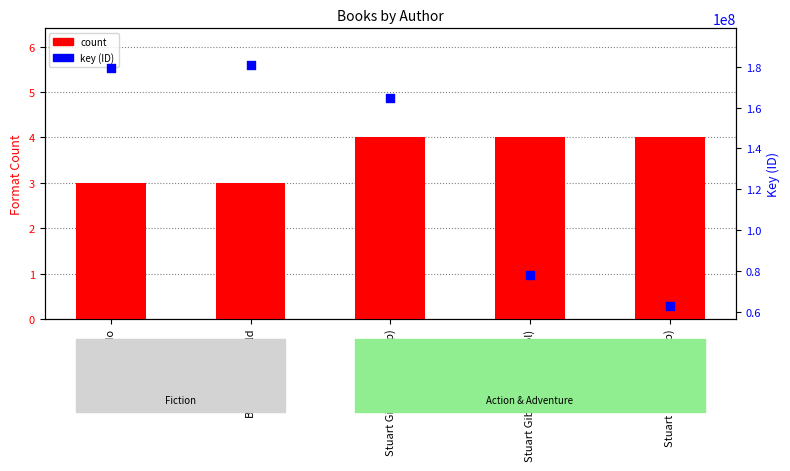

Which series has the widest spread of Y values?

key (ID)